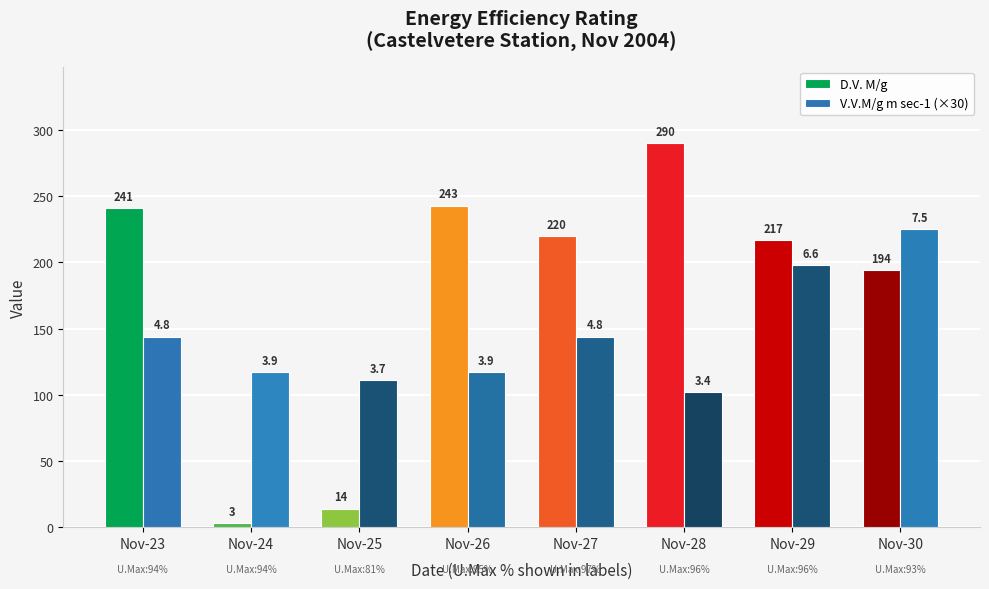

List the labels in order of D.V. M/g value, largest first.

Nov-28, Nov-26, Nov-23, Nov-27, Nov-29, Nov-30, Nov-25, Nov-24